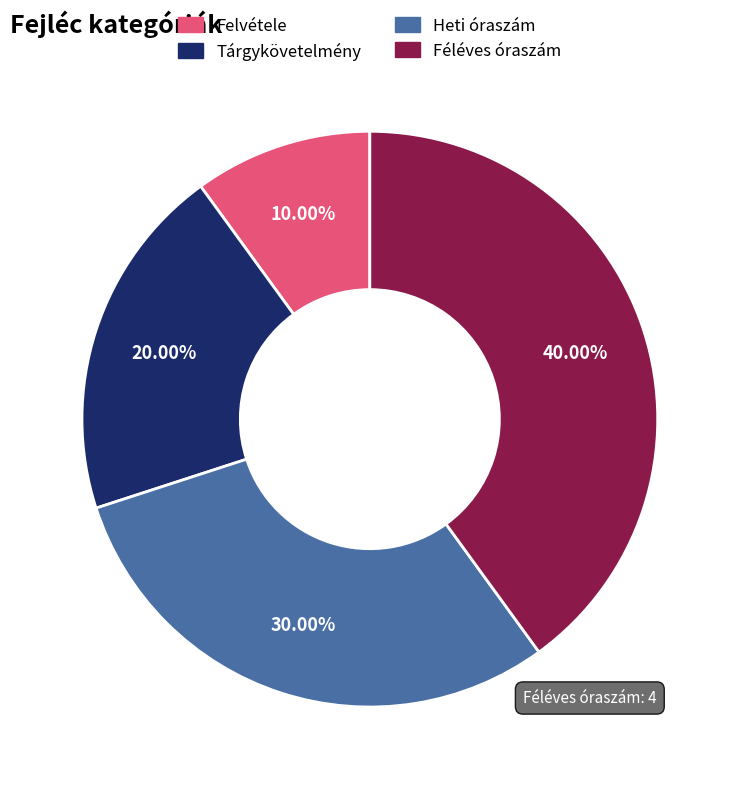

Rank the categories by value from highest to lowest.

Féléves óraszám, Heti óraszám, Tárgykövetelmény, Felvétele